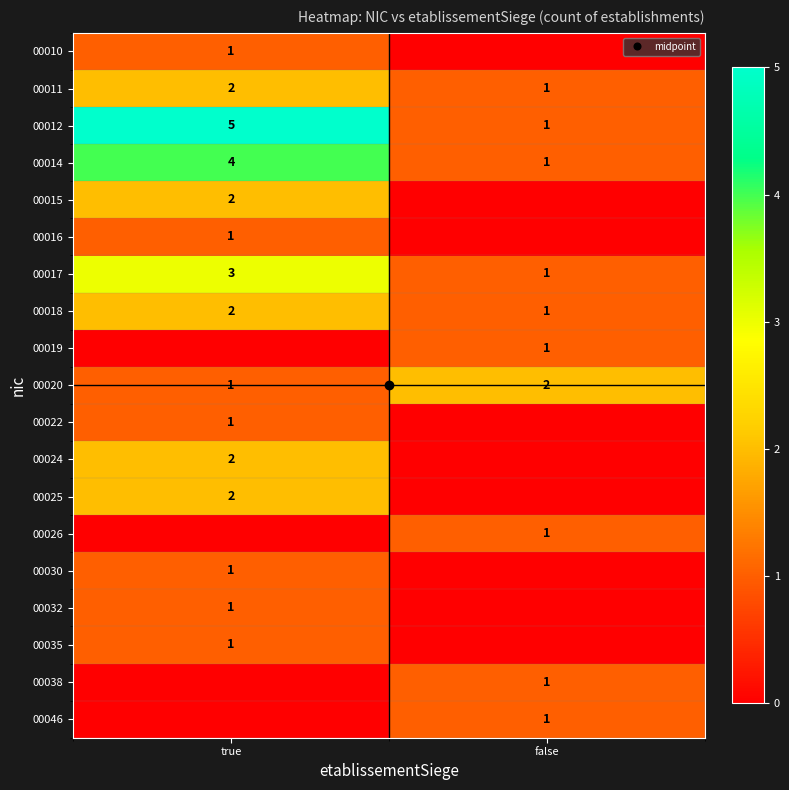

Which series changed the most between true and false?

00012